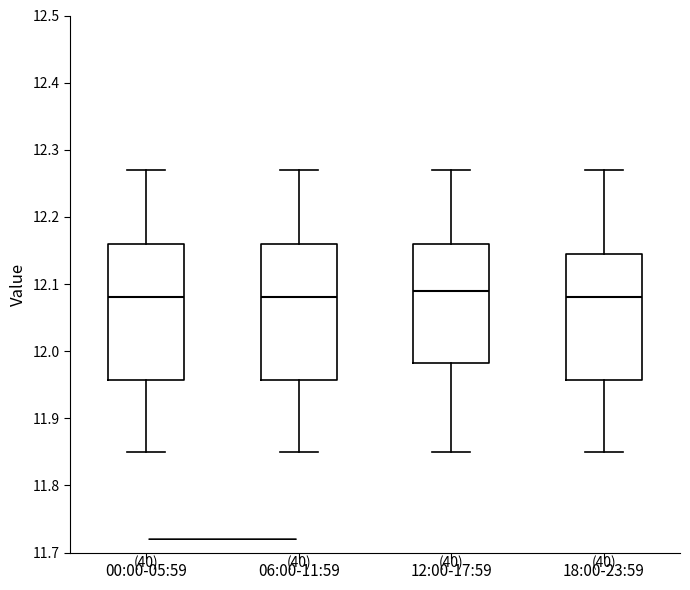

Reading left to right, transcribe this box plot: for each box, give where its median line is, the range the box spans, and where its two whiskers end, as read against the y-axis. The values are not printed on the chart, so give them approximately, as read against the axis.

00:00-05:59: median 12.08, box 11.96 to 12.16, whiskers 11.85 to 12.27
06:00-11:59: median 12.08, box 11.96 to 12.16, whiskers 11.85 to 12.27
12:00-17:59: median 12.09, box 11.98 to 12.16, whiskers 11.85 to 12.27
18:00-23:59: median 12.08, box 11.96 to 12.15, whiskers 11.85 to 12.27